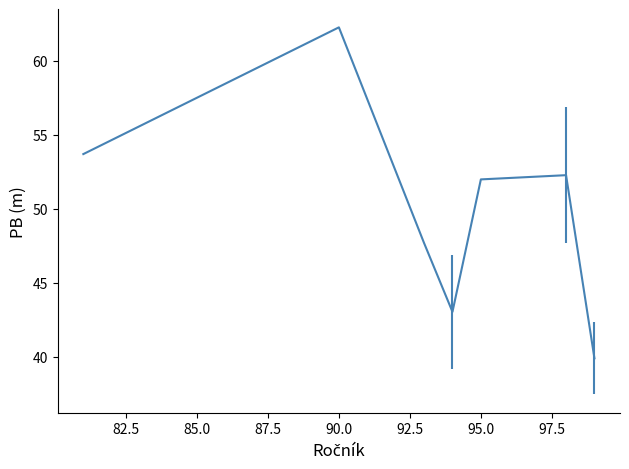

What is the average value?

50.1